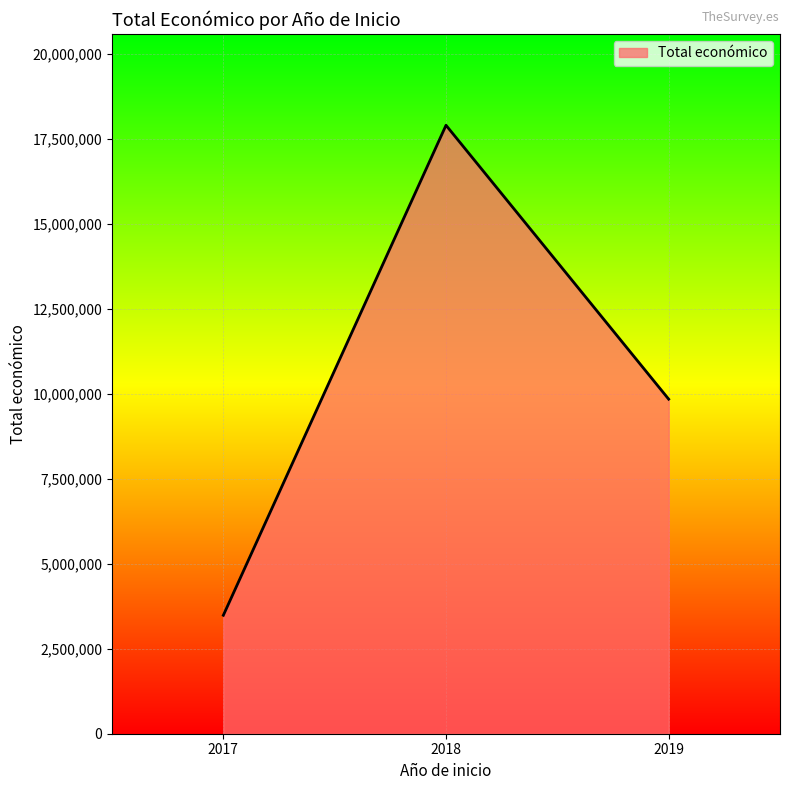

Does the chart have visible grid lines?

Yes